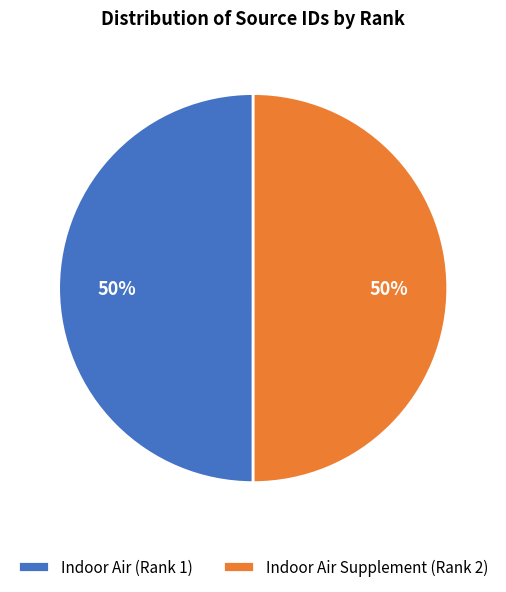

Is it true that Indoor Air (Rank 1) is 50% of the pie?

True